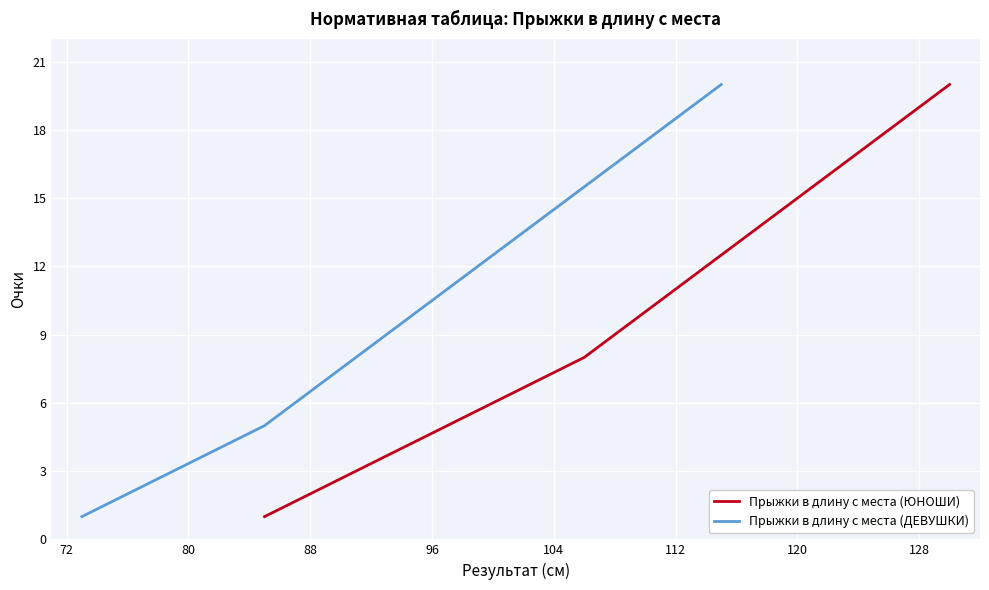

Is this an area chart (filled region under the line)?

No